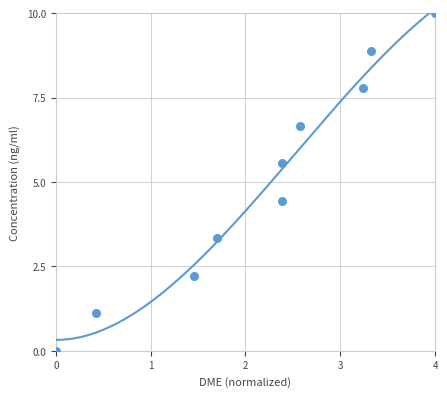

What is the range of Y values (max minus min)?

10.0